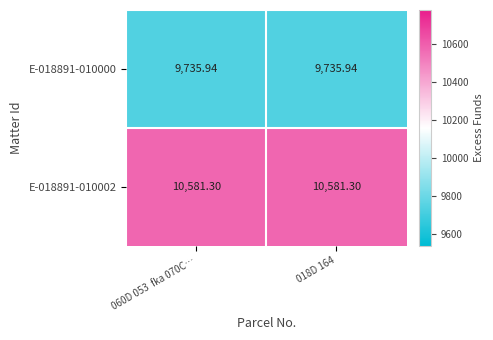

Is the value of E-018891-010000 at 018D 164 greater than the value of E-018891-010002 at 018D 164?

No